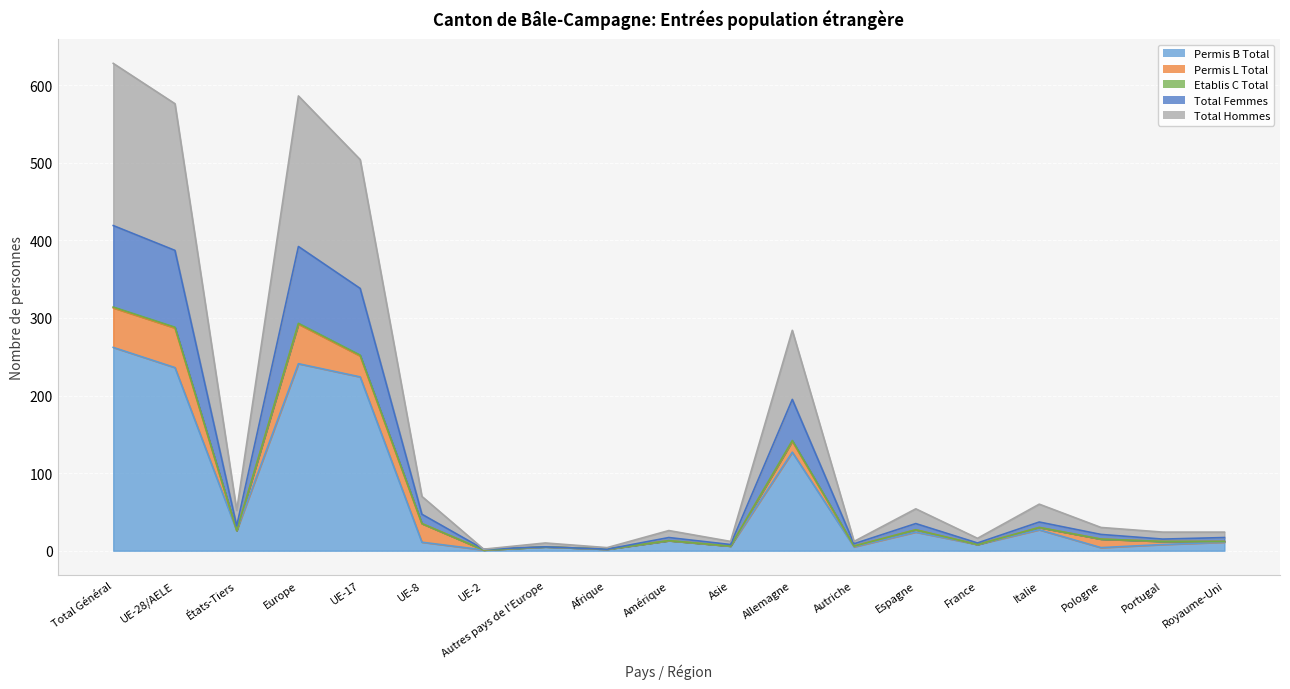

True or false: Total Femmes and Total Hommes cross at least once.

False